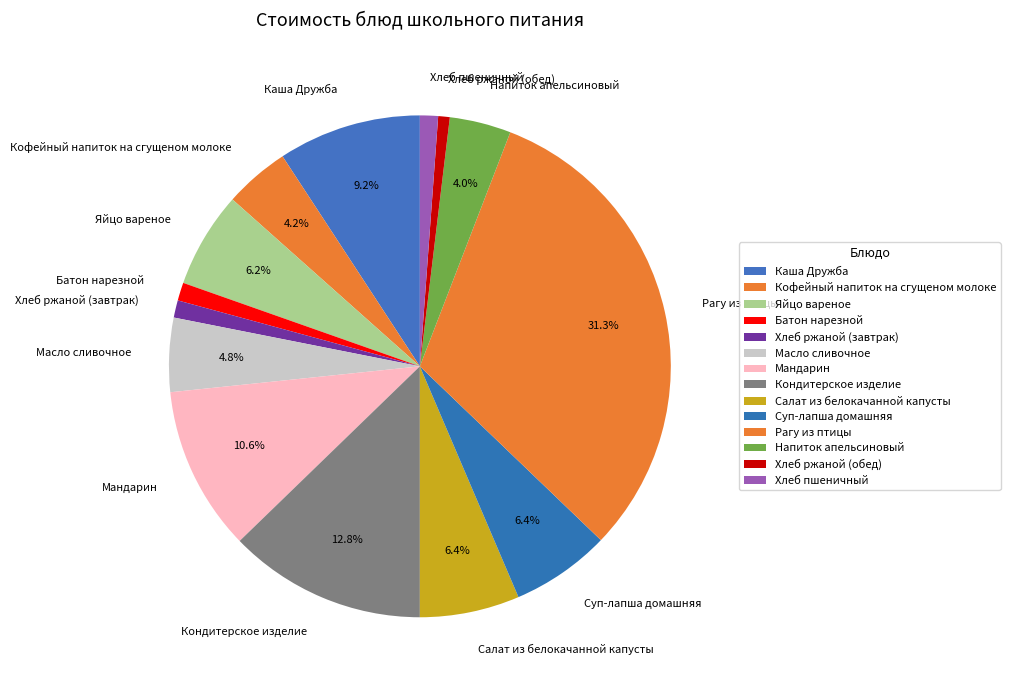

To the nearest percent, what portion does Каша Дружба represent?

9%